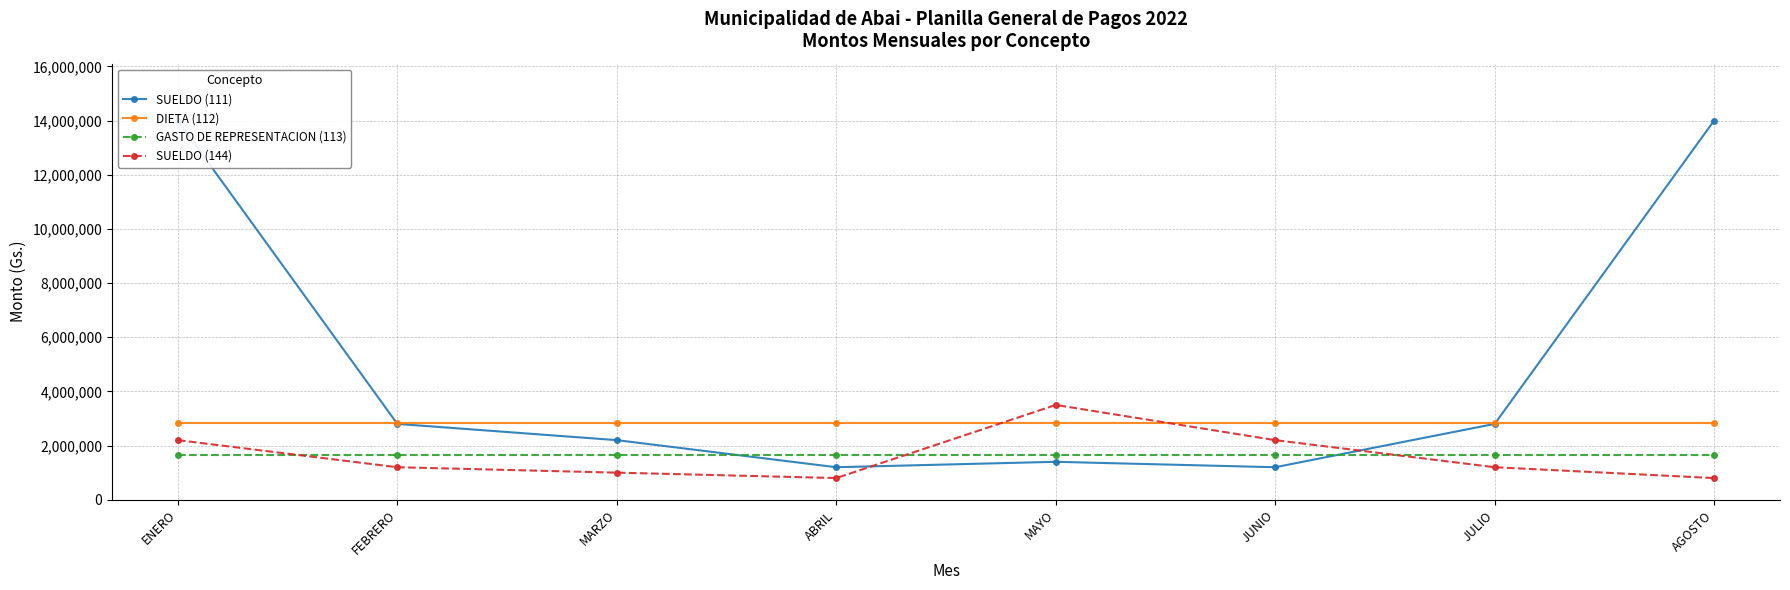

Which label corresponds to the smallest value in the chart?

ABRIL